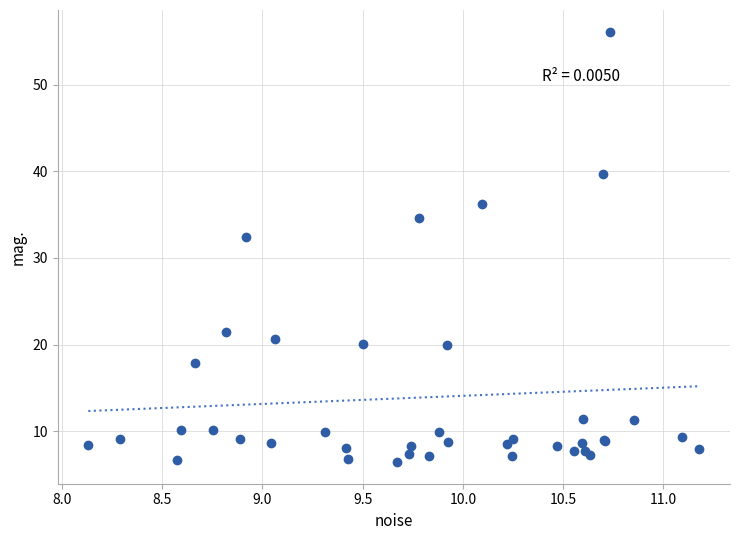

What Y value in the scatter plot is closest to 31?

32.4